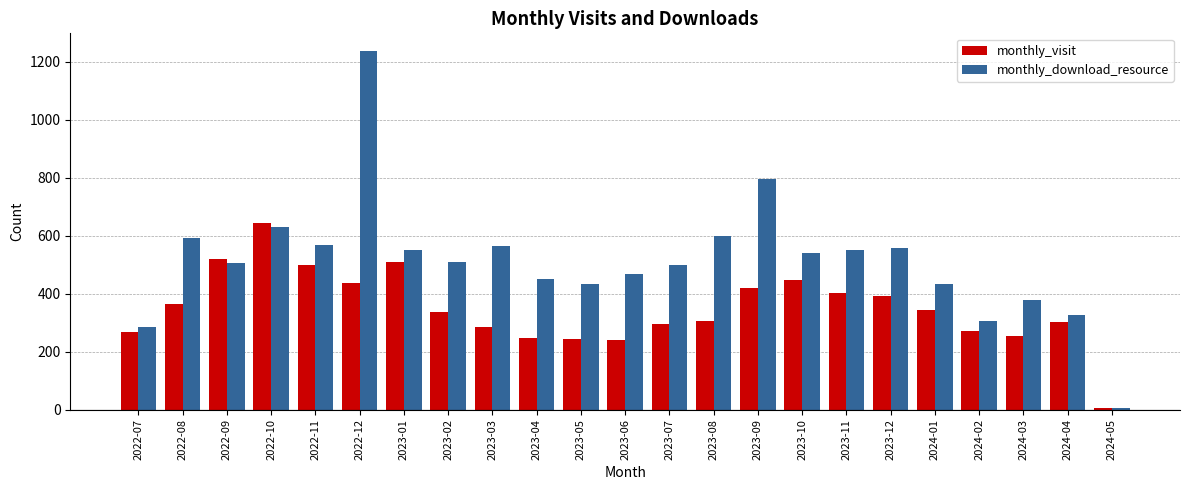

Rank the series by their average value, from lowest to highest.

monthly_visit, monthly_download_resource